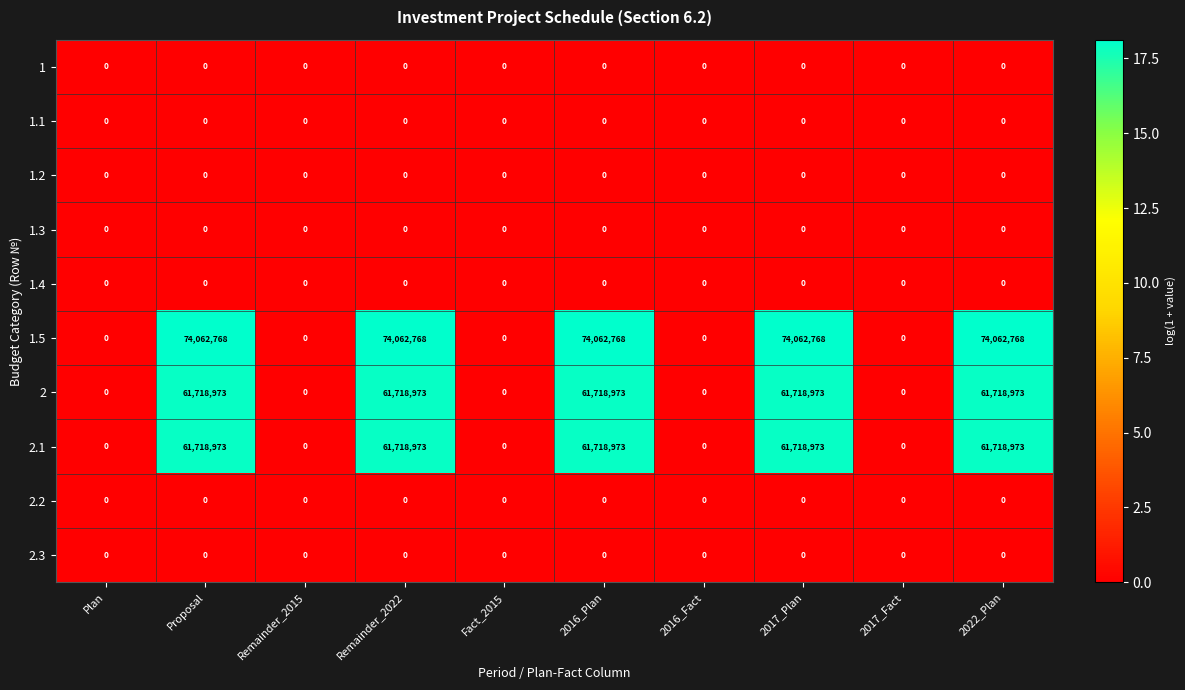

What is the maximum value shown in the chart?

74062768